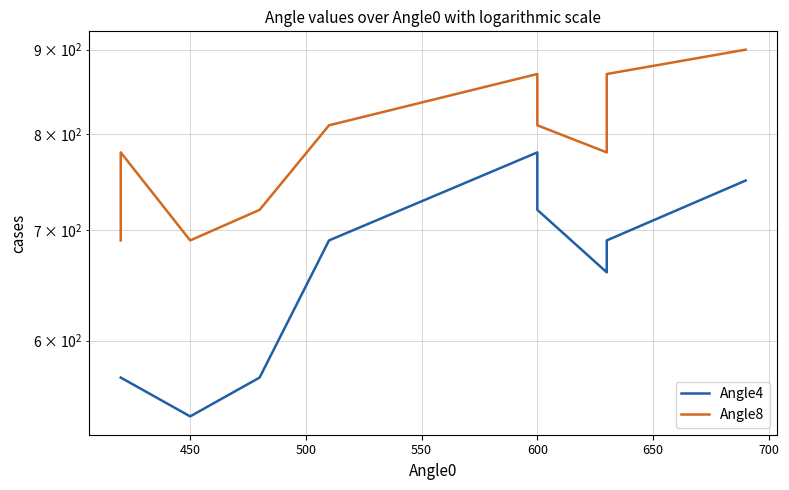

True or false: Angle4 and Angle8 cross at least once.

False